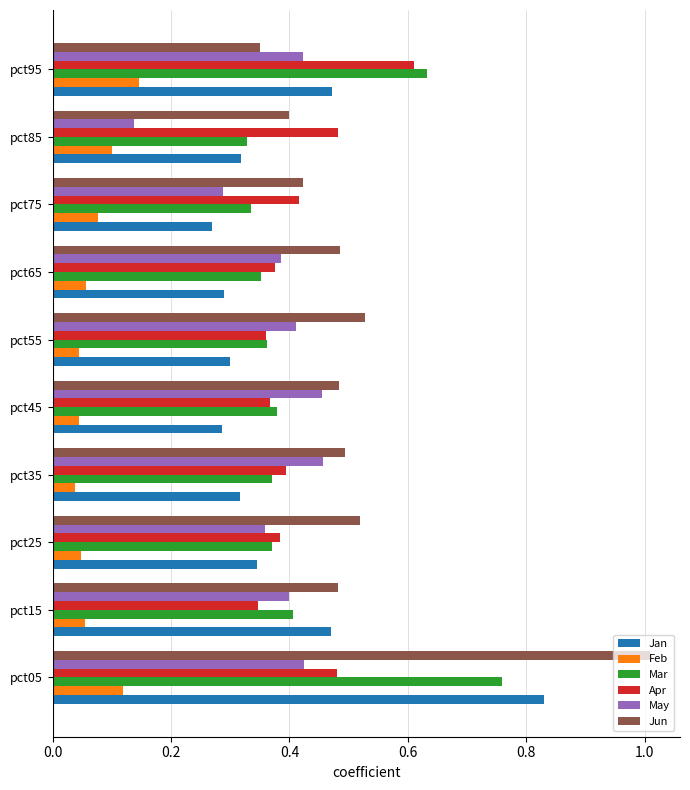

How many Feb values are between 0 and 1?

10